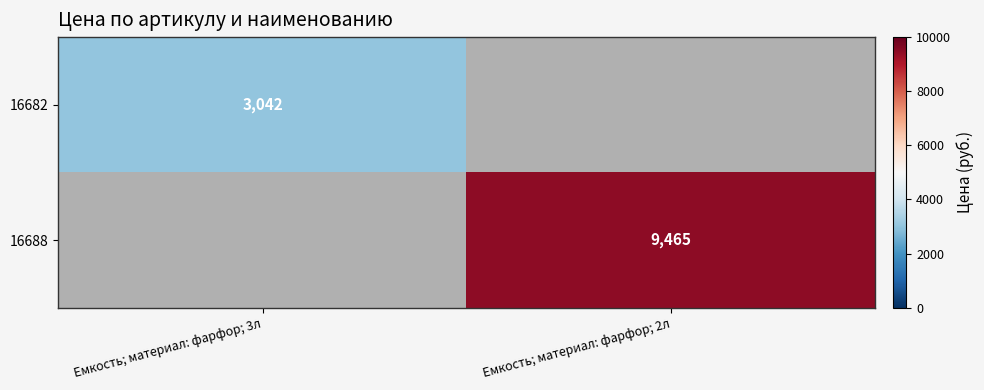

Is the value of 16682 at Емкость; материал: фарфор; 3л greater than the value of 16688 at Емкость; материал: фарфор; 2л?

No